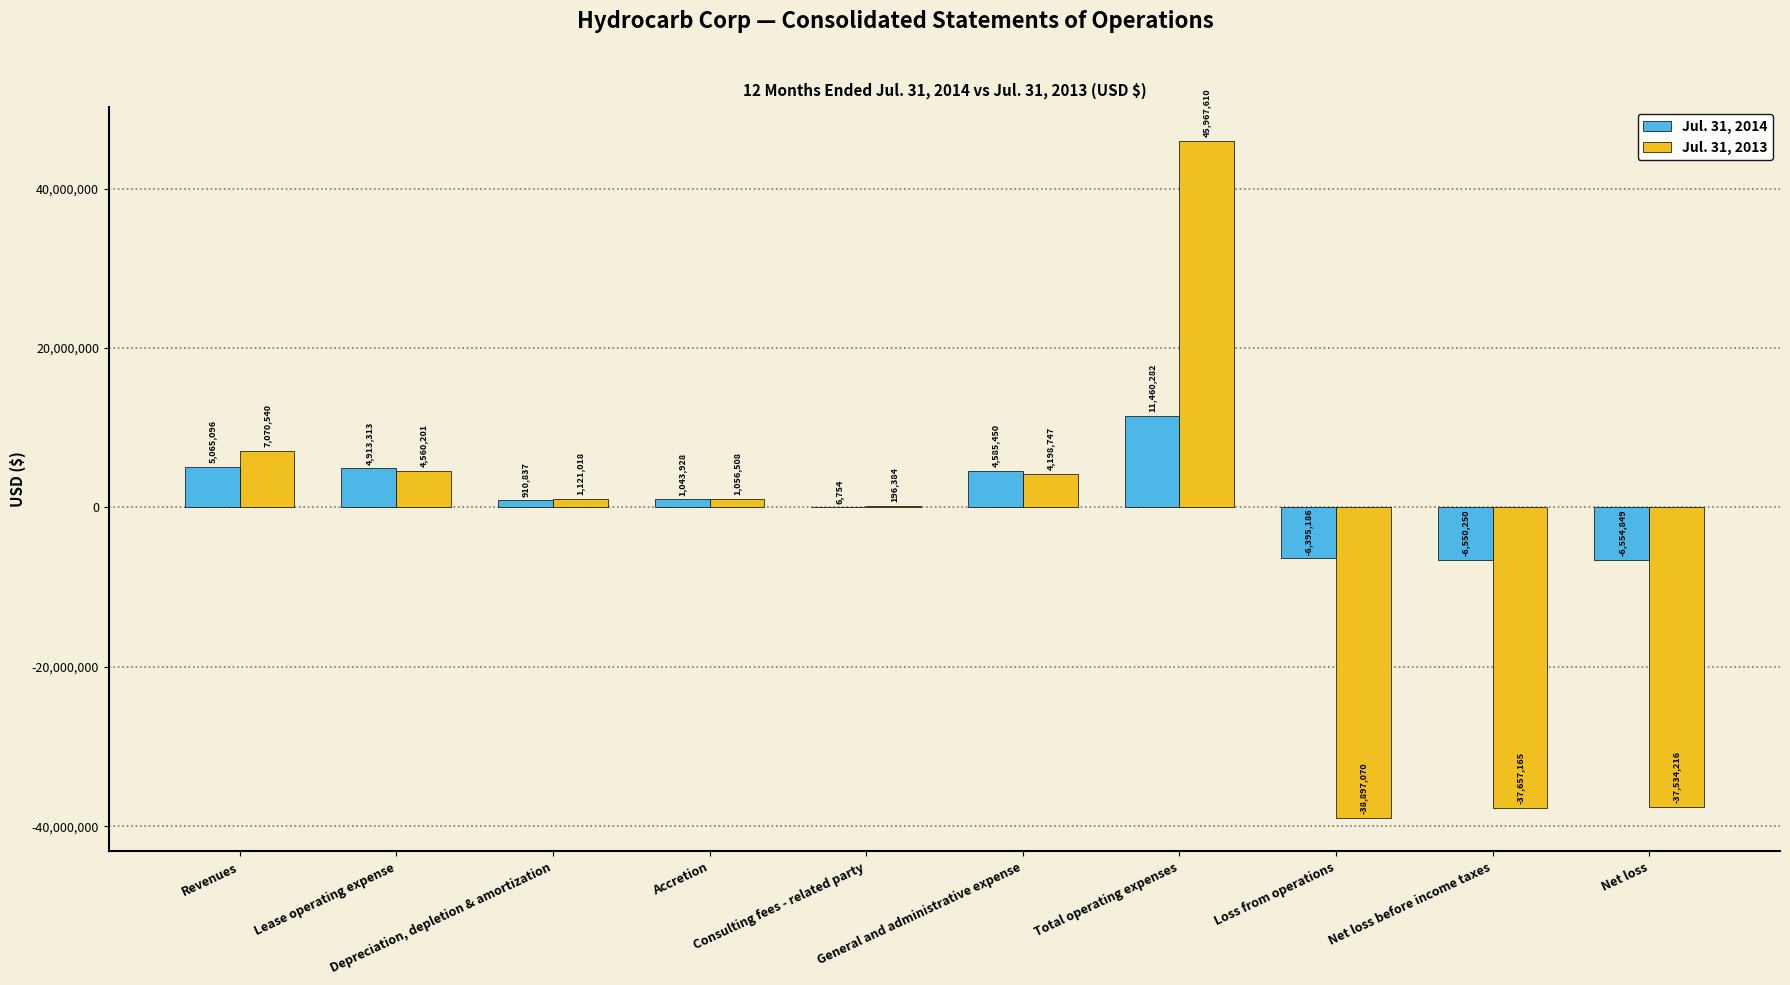

True or false: Jul. 31, 2013 has a value of 7095938 at General and administrative expense.

False